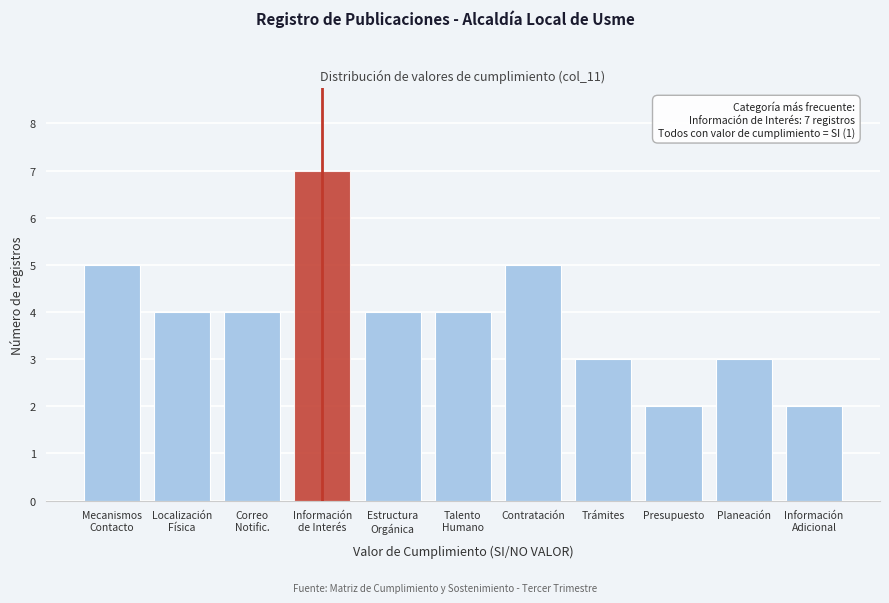

Reading right to left, what are all the values shown in this chart?

2	3	2	3	5	4	4	7	4	4	5